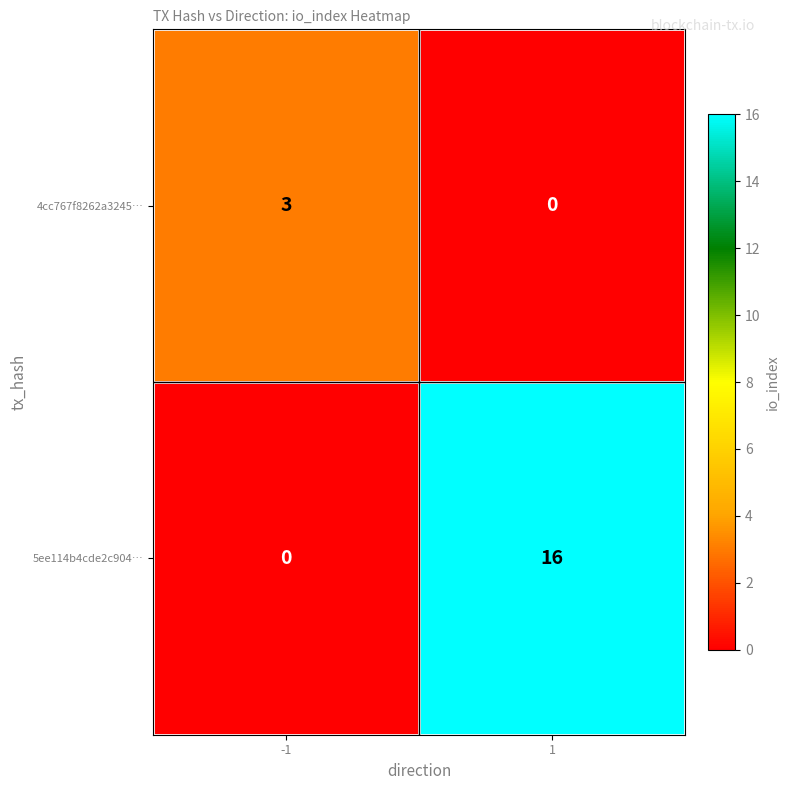

What is the difference between the maximum and minimum values in the 4cc767f8262a3245… series?

3